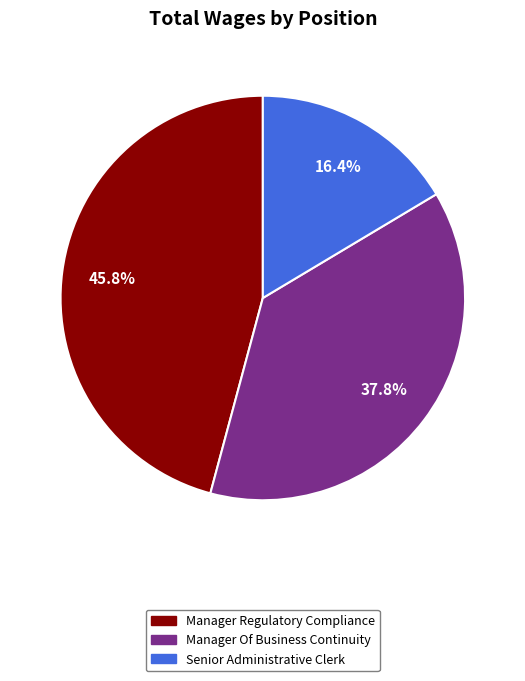

What percentage do Manager Regulatory Compliance and Manager Of Business Continuity together represent?

83.6%